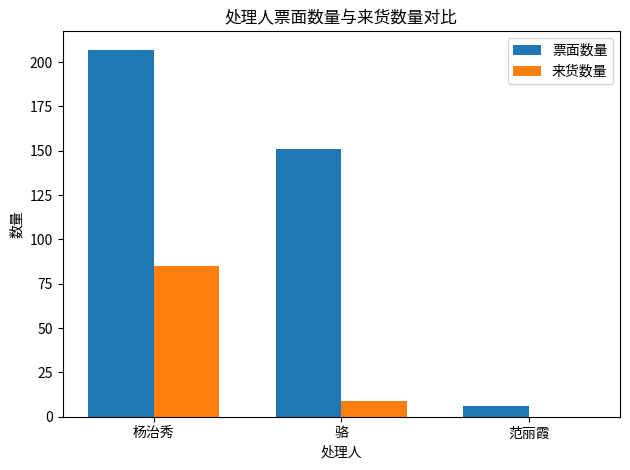

What are all the series names shown in the legend?

票面数量, 来货数量